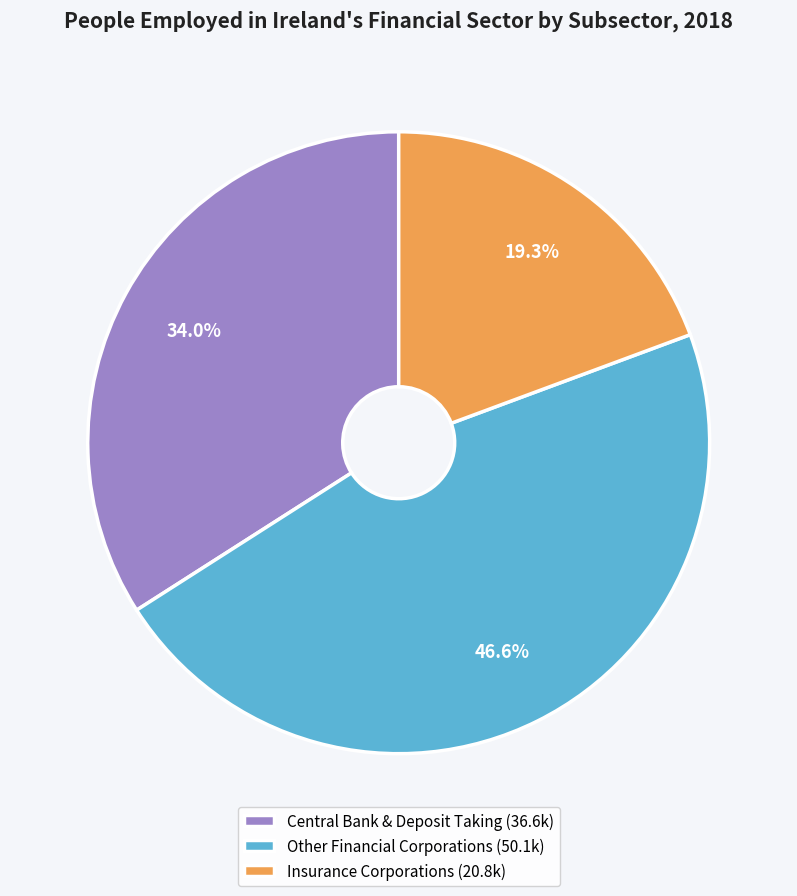

Does Central Bank & Deposit Taking account for over 50% of the chart?

No